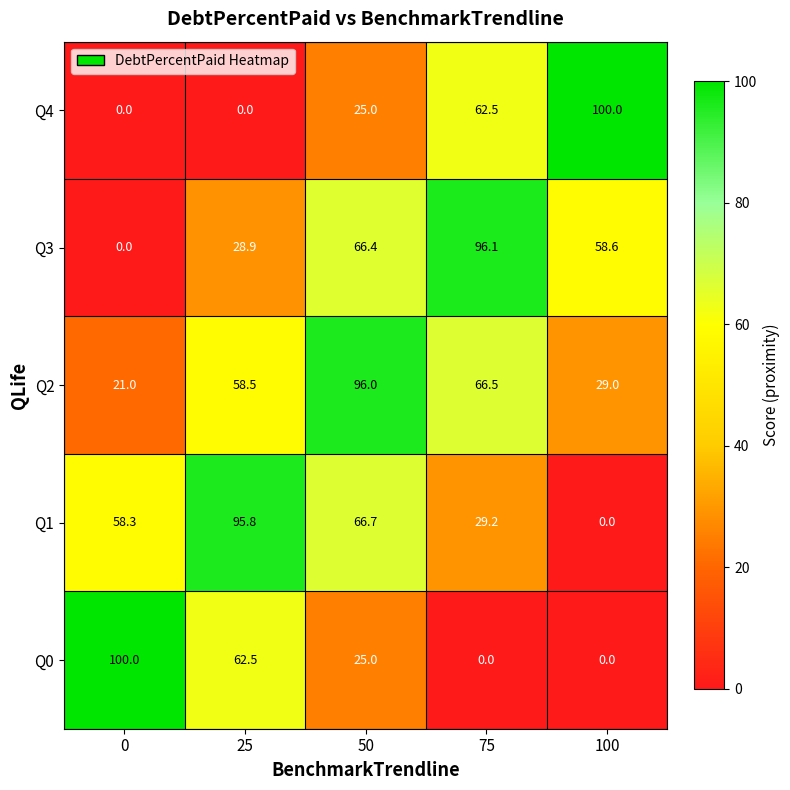

Count the number of categories in the chart.

5